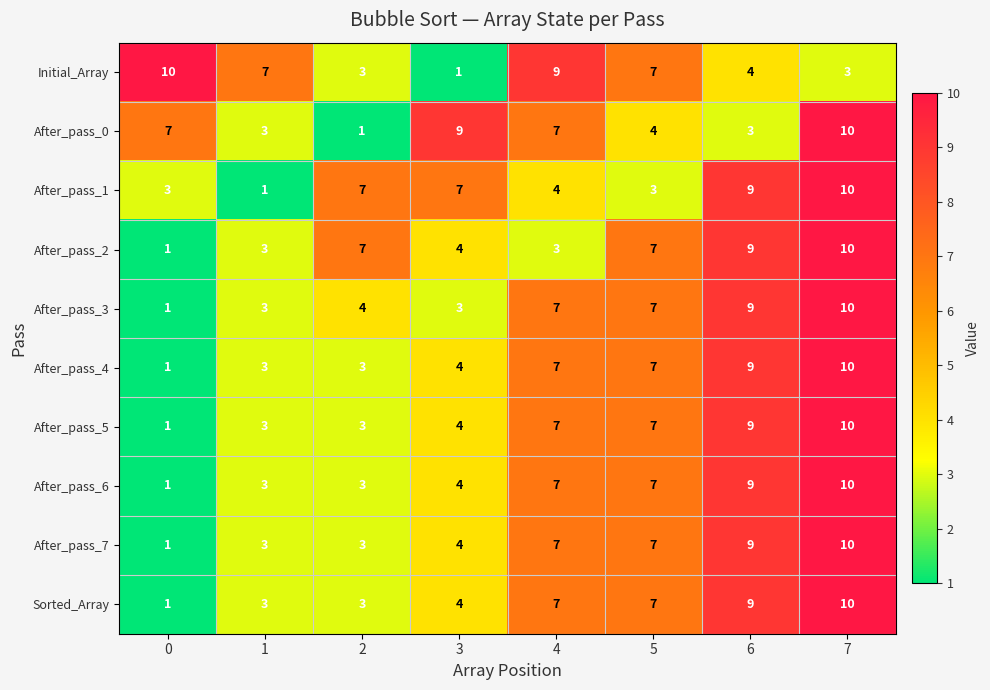

Count the number of categories in the chart.

8